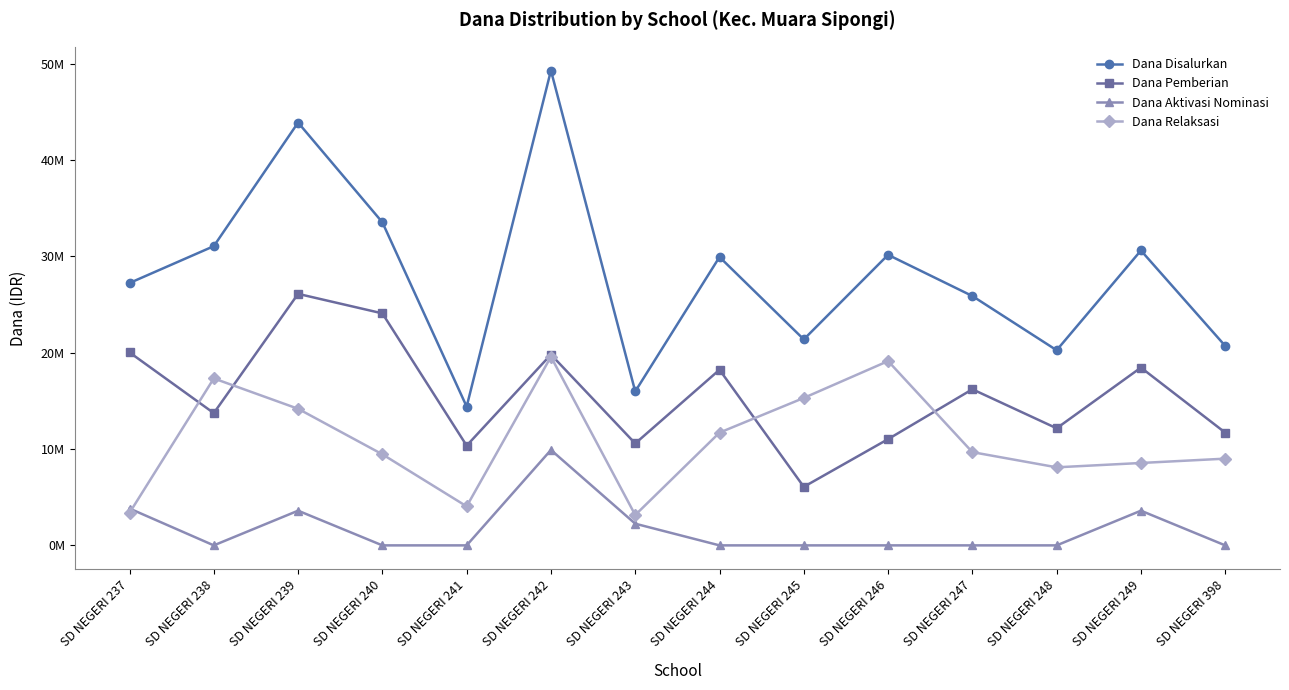

List the labels in order of Dana Relaksasi value, largest first.

SD NEGERI 242, SD NEGERI 246, SD NEGERI 238, SD NEGERI 245, SD NEGERI 239, SD NEGERI 244, SD NEGERI 247, SD NEGERI 240, SD NEGERI 398, SD NEGERI 249, SD NEGERI 248, SD NEGERI 241, SD NEGERI 237, SD NEGERI 243